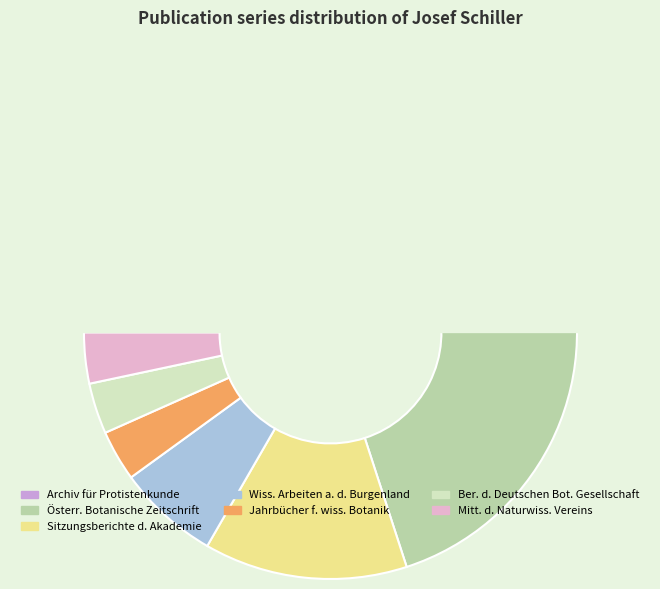

Count the number of slices in the pie.

7